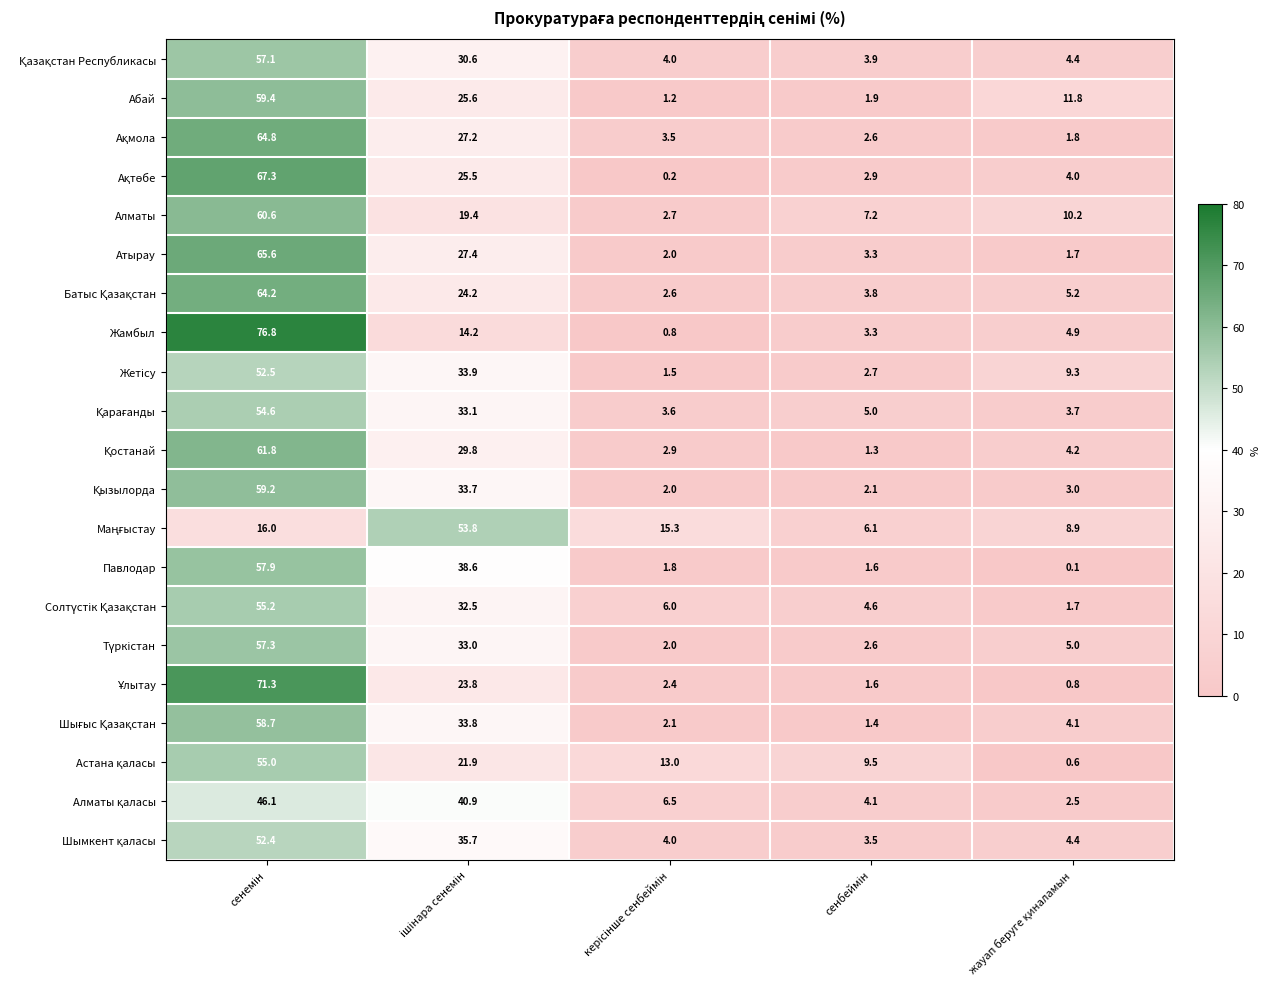

Which series has the largest range (max minus min)?

Жамбыл